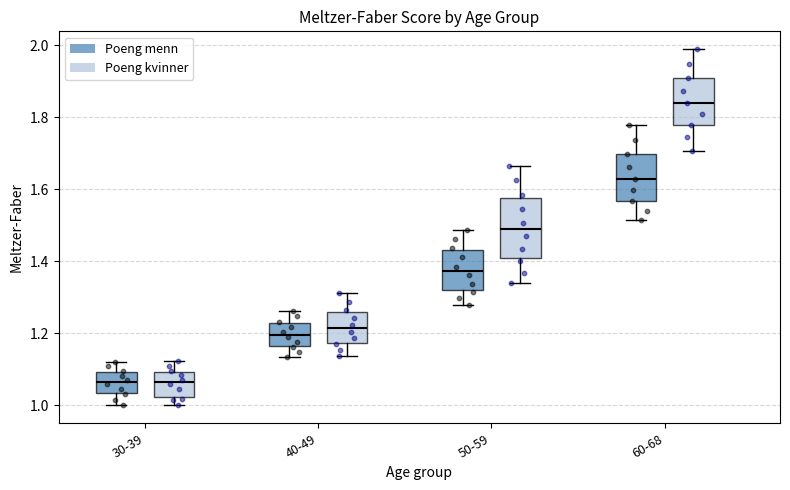

Where is the upper edge of the box for 40-49 (Poeng menn) on the y-axis? The values are not printed on the chart, so give them approximately, as read against the axis.

1.22